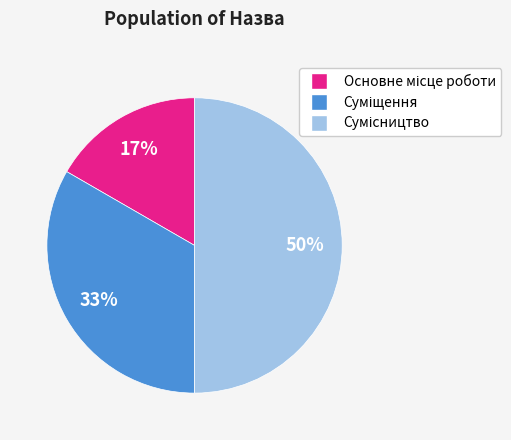

How many slices are in this pie chart?

3